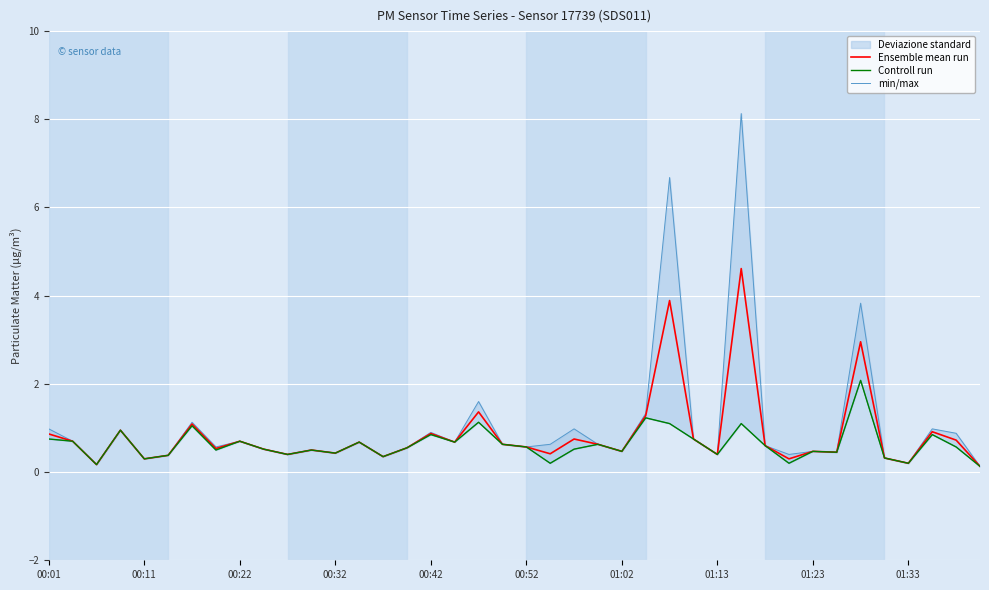

Which series has the widest spread of values?

min/max